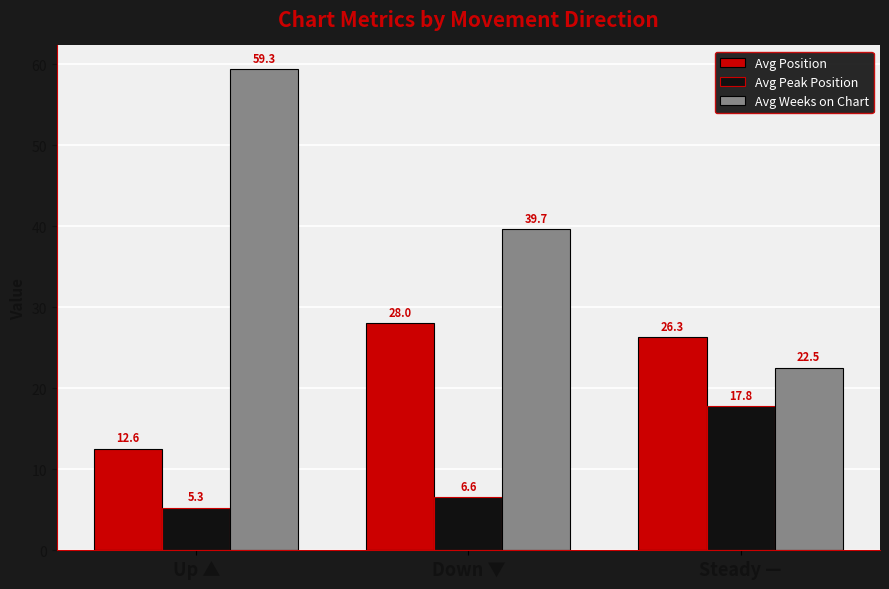

What are all the series names shown in the legend?

Avg Position, Avg Peak Position, Avg Weeks on Chart